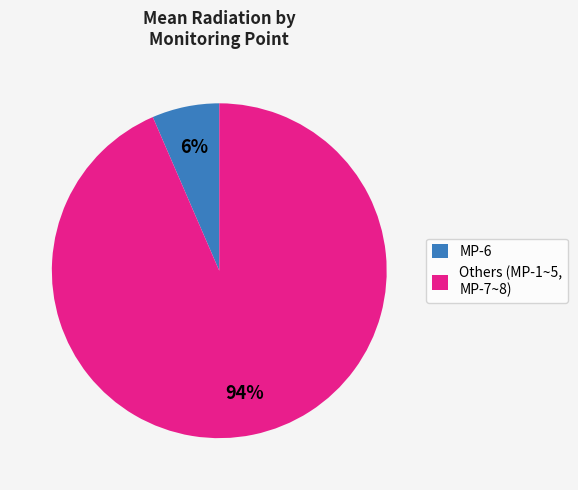

Does any single category account for the majority?

Yes